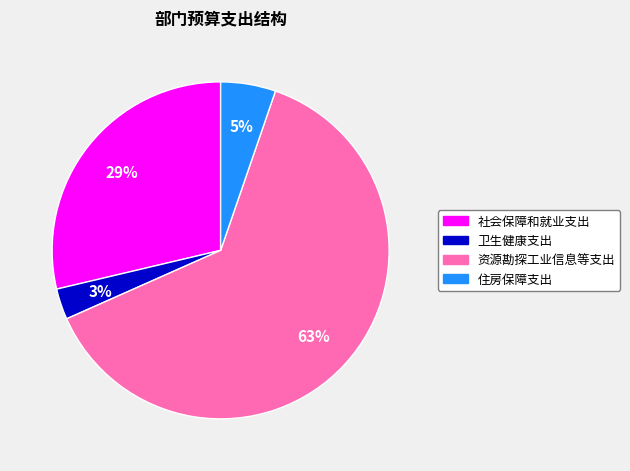

How many segments does this pie chart have?

4